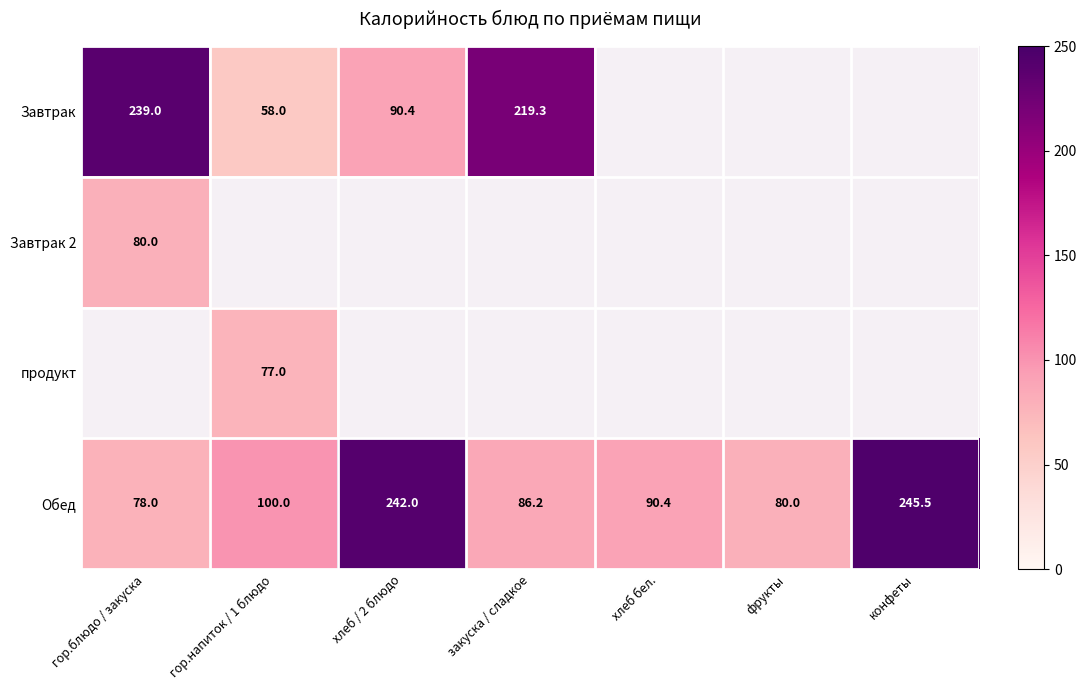

At how many categories does at least one series exceed 65?

7